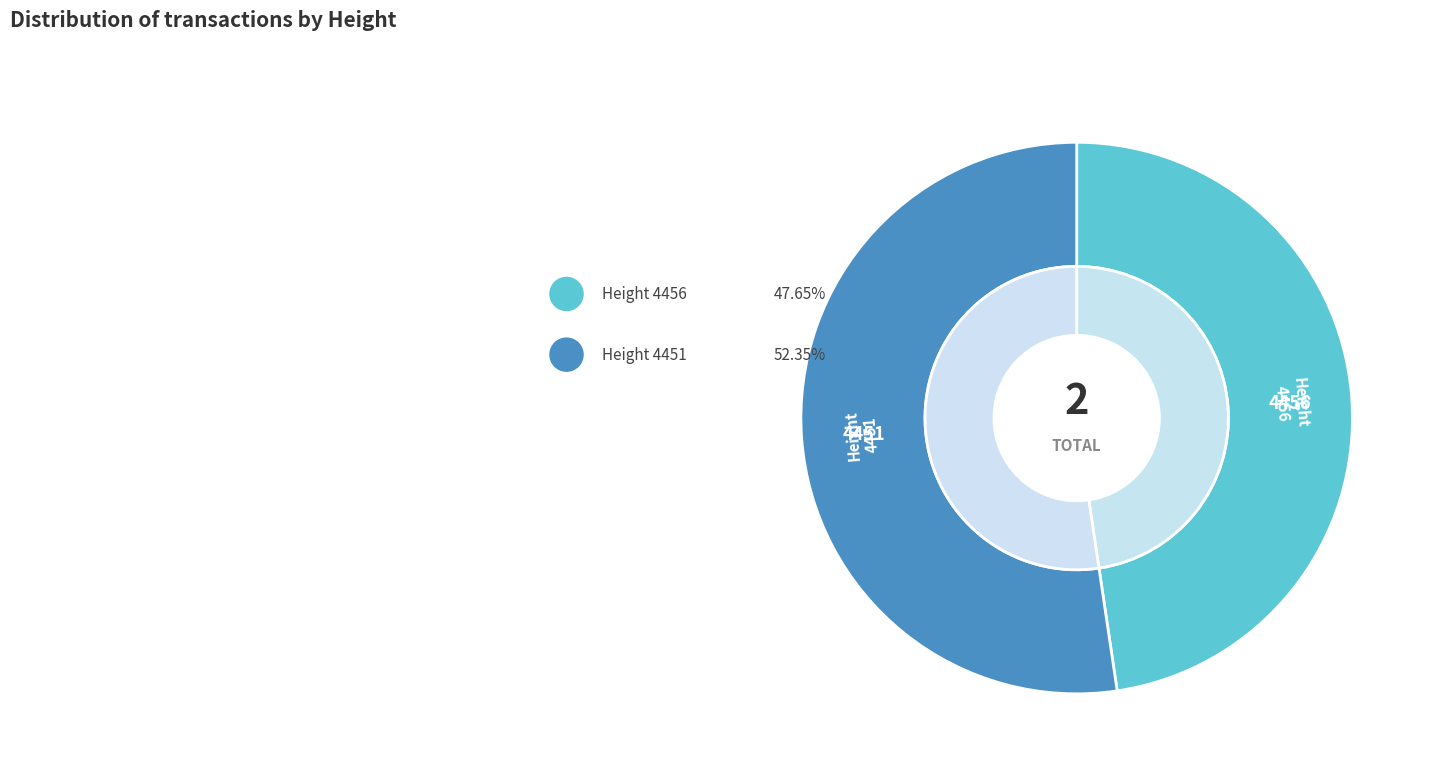

To the nearest percent, what is the difference between the largest and smallest slice percentages?

5%